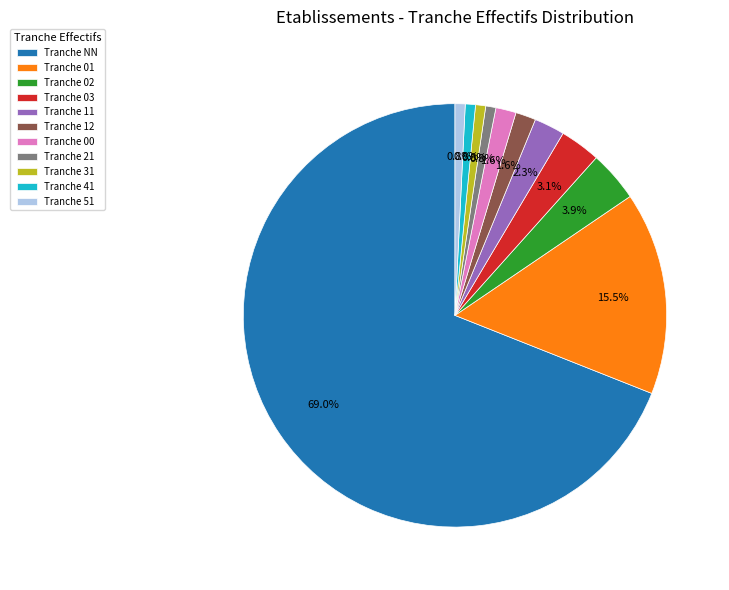

Is the sum of Tranche 11 and Tranche 51 greater than half?

No